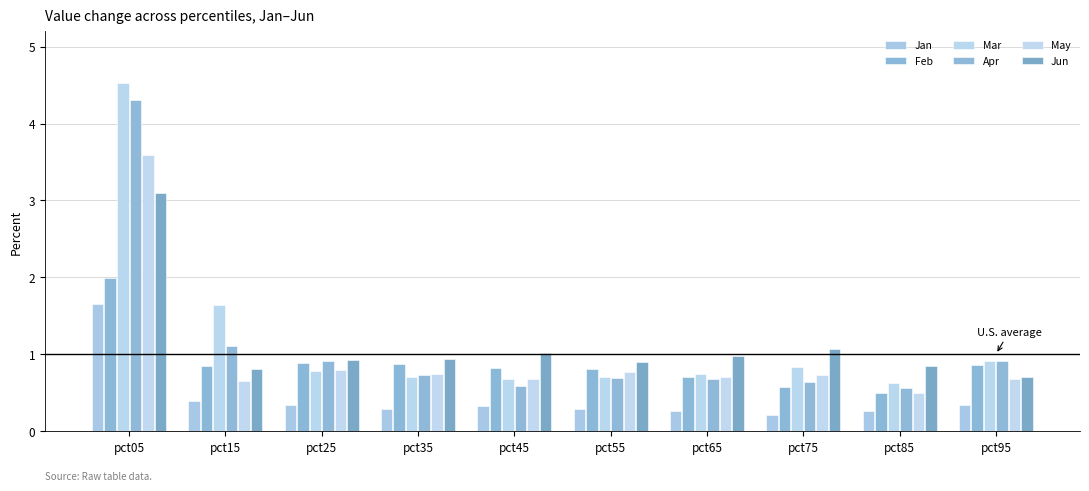

Is it true that Apr equals 0.2 at pct45?

False